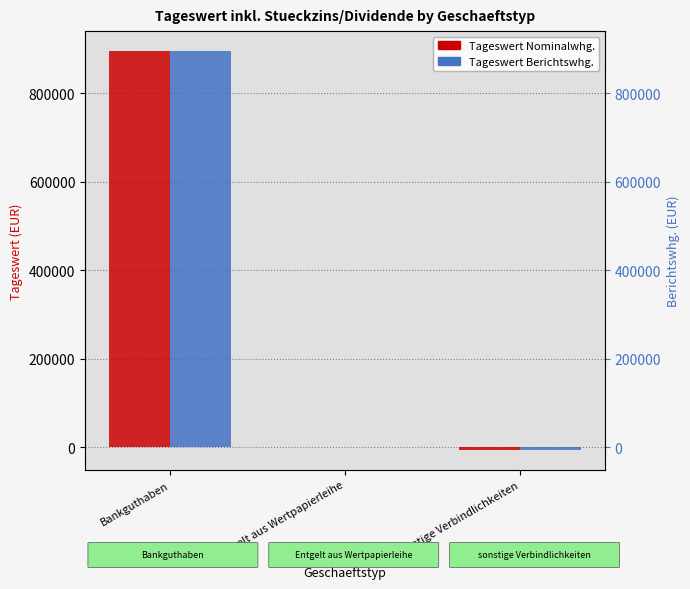

How many values in Tageswert Nominalwhg. are below zero?

1